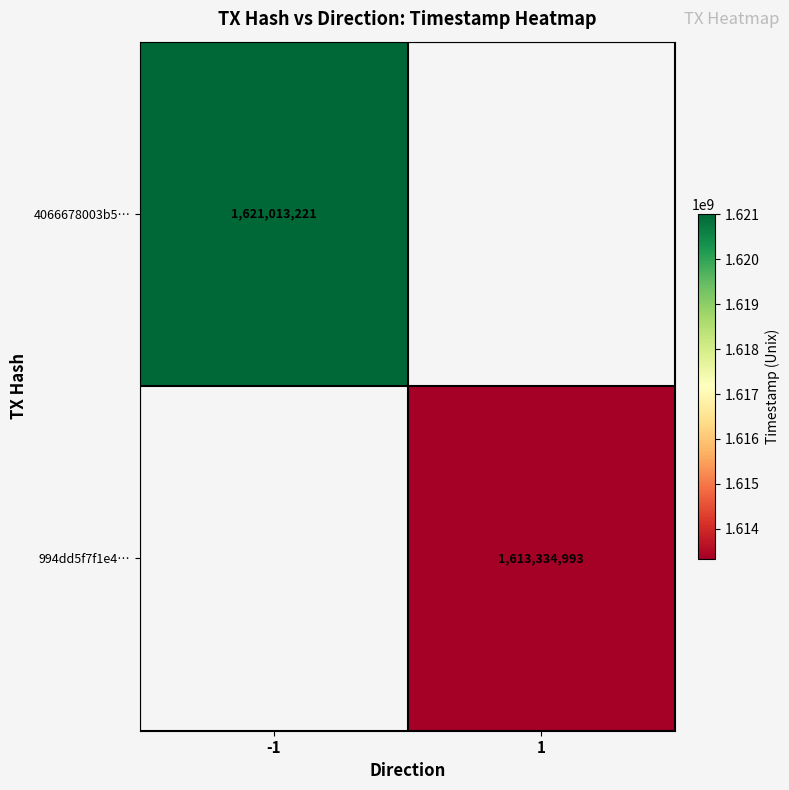

The value of 4066678003b5… at -1 is 2575890652.8. True or false?

False